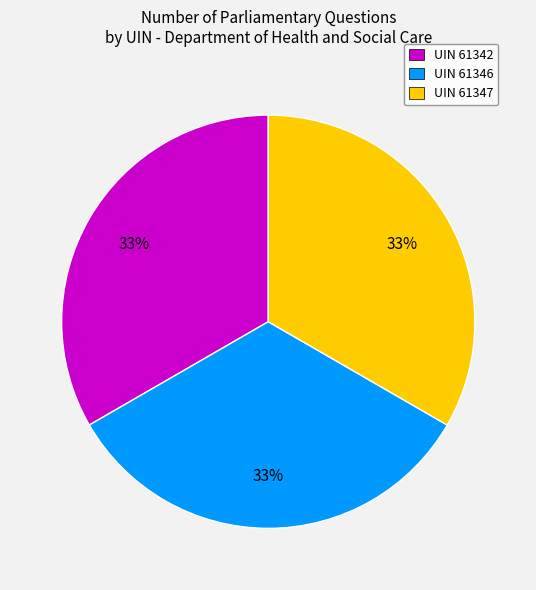

Does UIN 61347 account for over 50% of the chart?

No